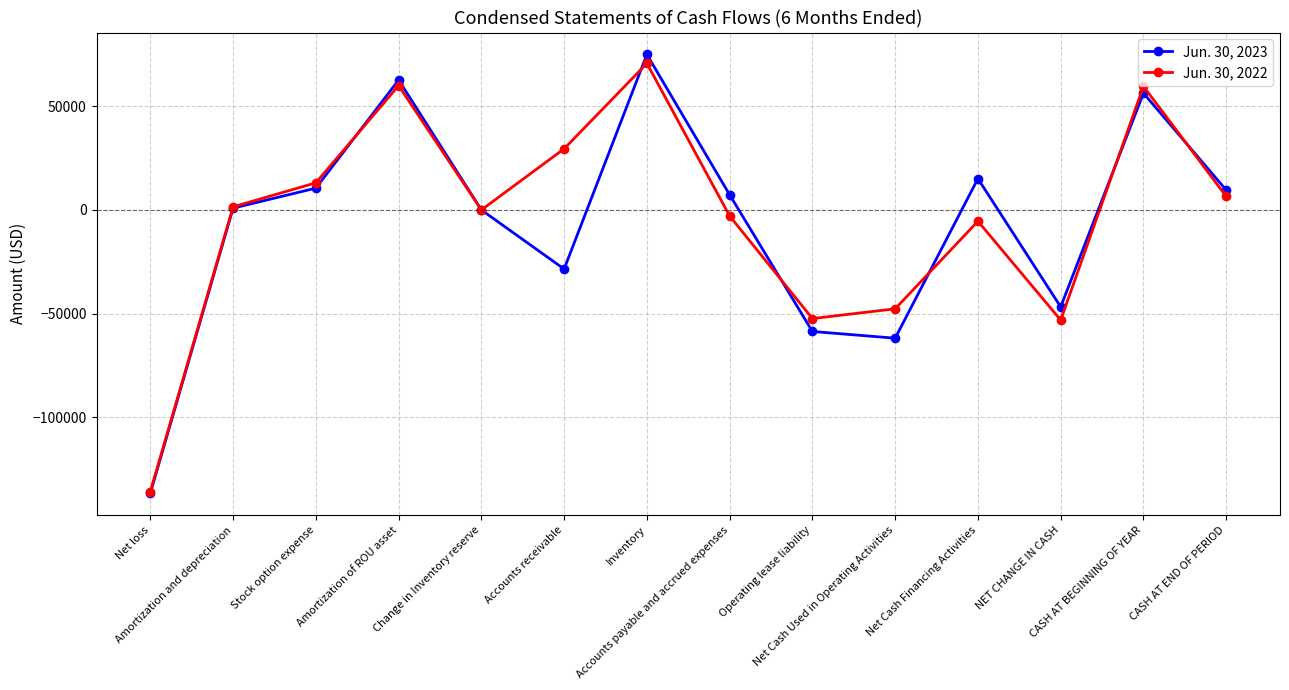

True or false: Jun. 30, 2023 and Jun. 30, 2022 cross at least once.

True